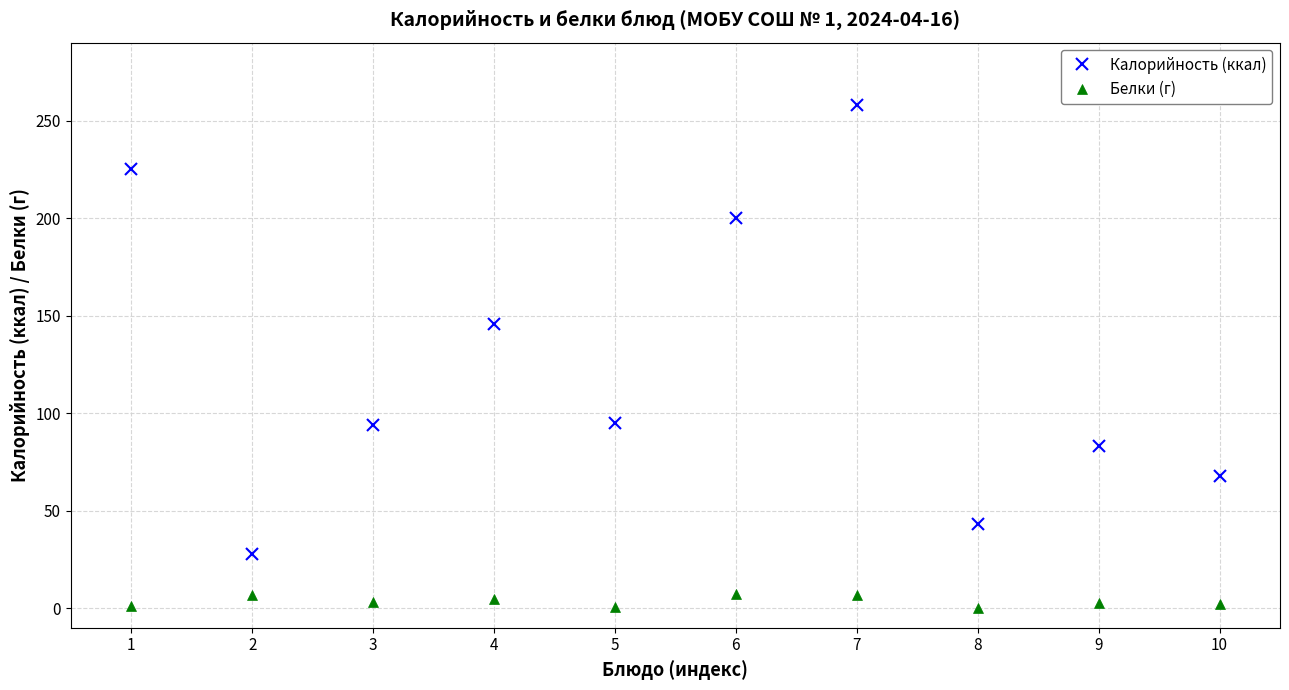

What is the difference between the second highest and minimum values in the Калорийность (ккал) series?

197.0